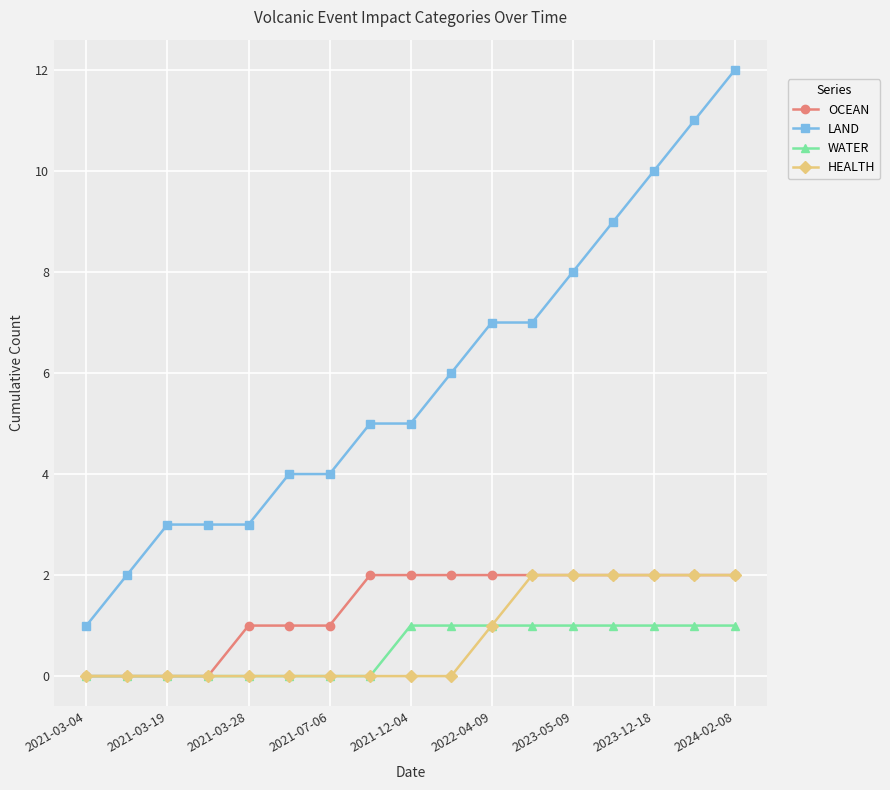

Which series has the largest range (max minus min)?

LAND